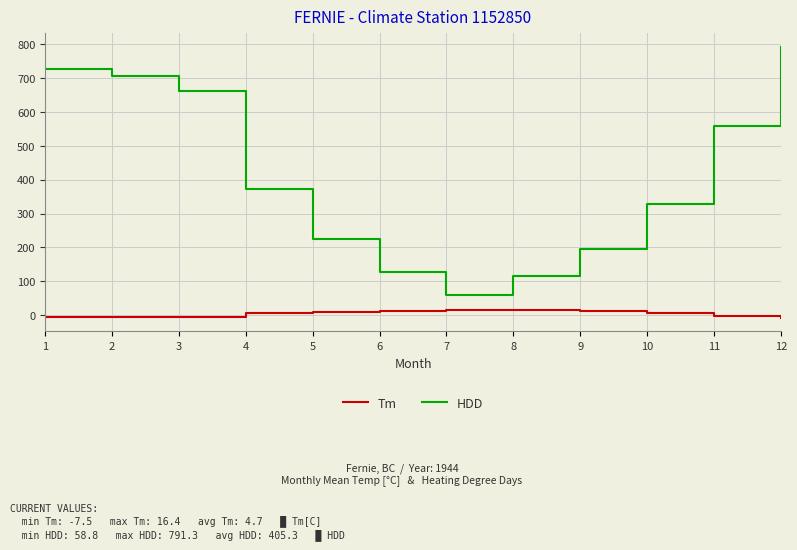

What is the total value across all series at 11?

557.5